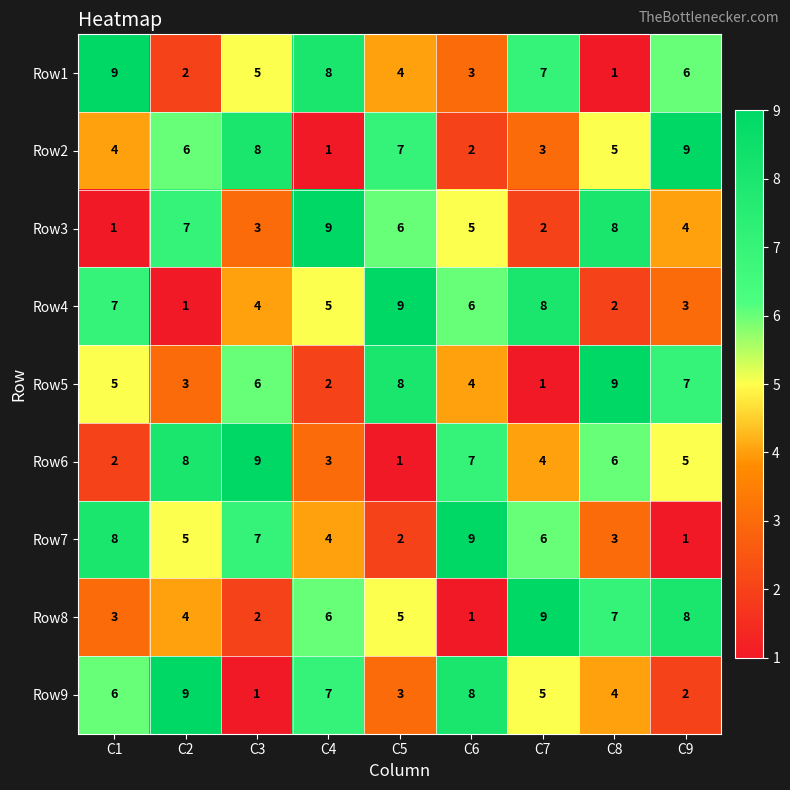

At which label does Row2 first exceed 5?

C2